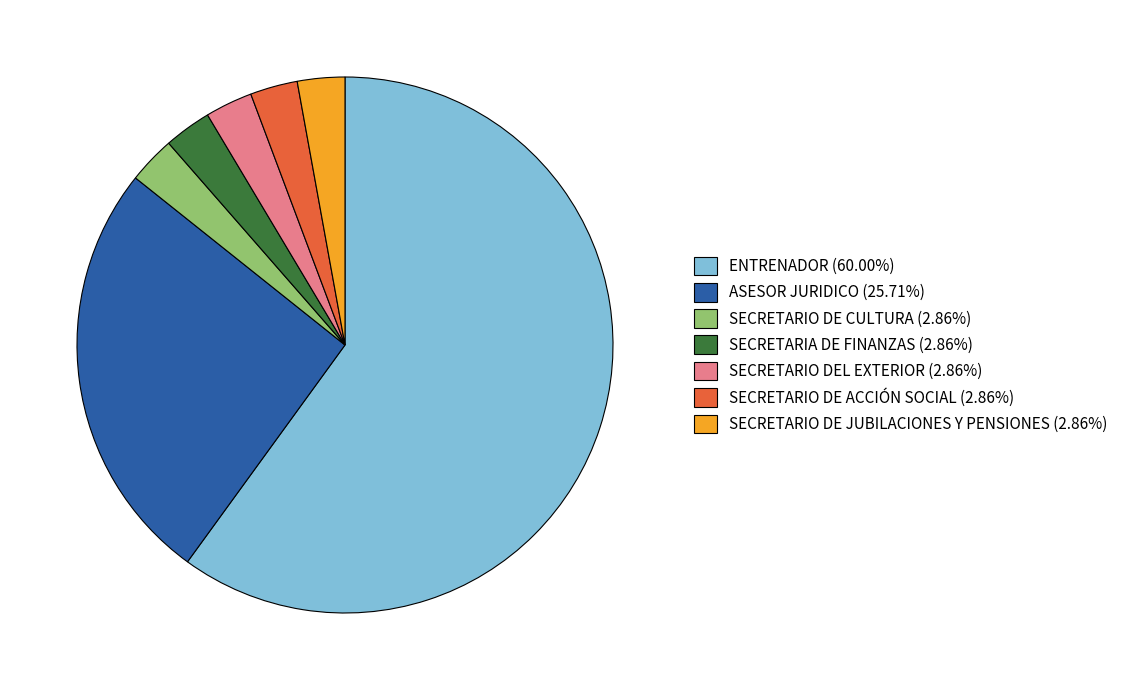

Is SECRETARIO DE CULTURA (2.86%) the majority of the pie?

No